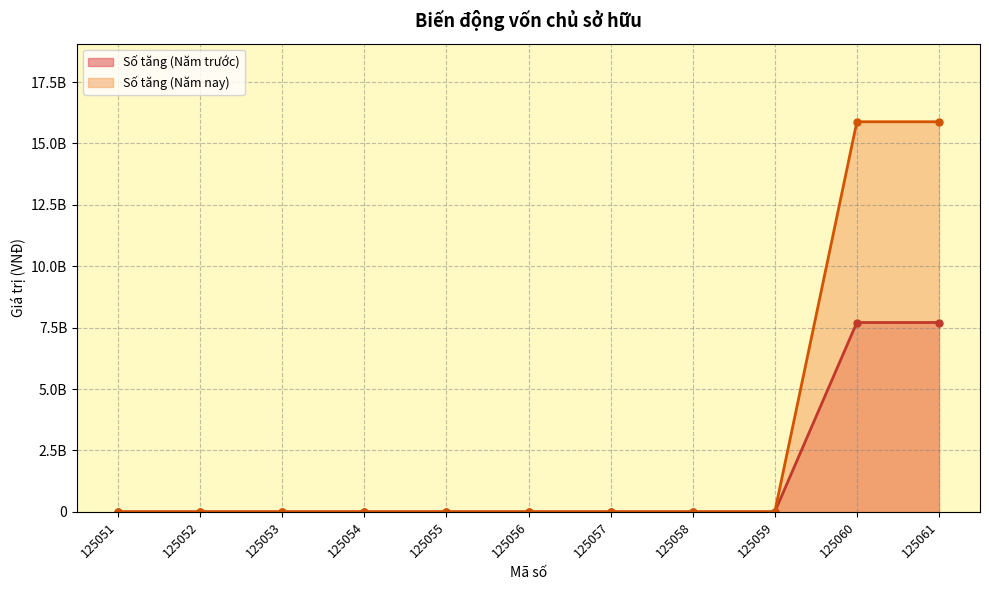

Reading left to right, extract all data points from this chart.

Số tăng (Năm trước): 0	0	0	0	0	0	0	0	0	7709857294	7709857294
Số tăng (Năm nay): 0	0	0	0	0	0	0	0	0	15884799456	15884799456